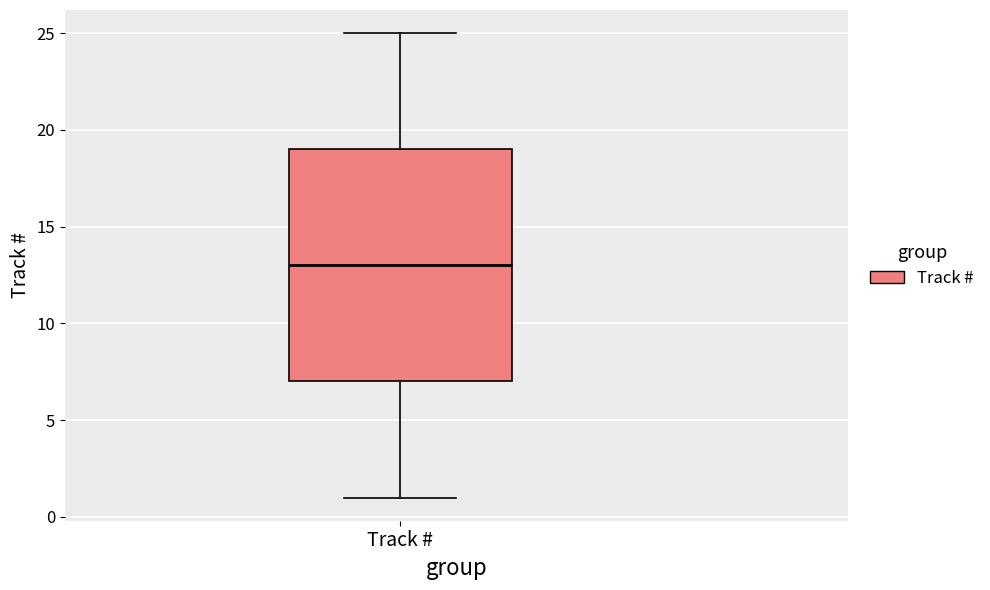

Read this box plot against the y-axis: the position of the median line, the range covered by the box, and the ends of both whiskers. The values are not printed on the chart, so give them approximately, as read against the axis.

median 13, box 7 to 19, whiskers 1 to 25